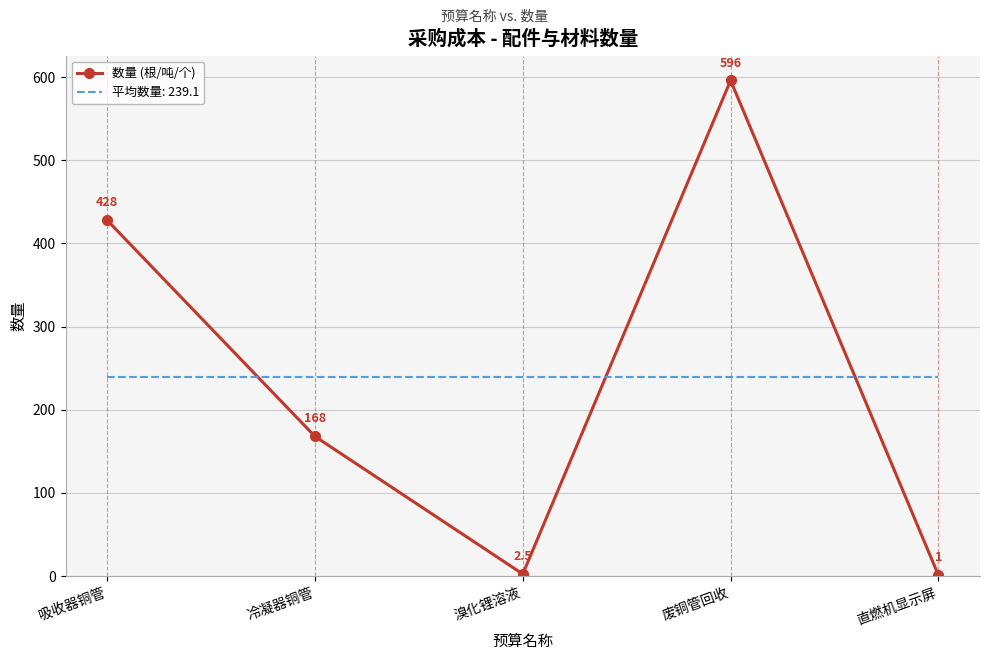

Between 吸收器铜管 and 废铜管回收, which series saw the biggest shift?

数量 (根/吨/个)